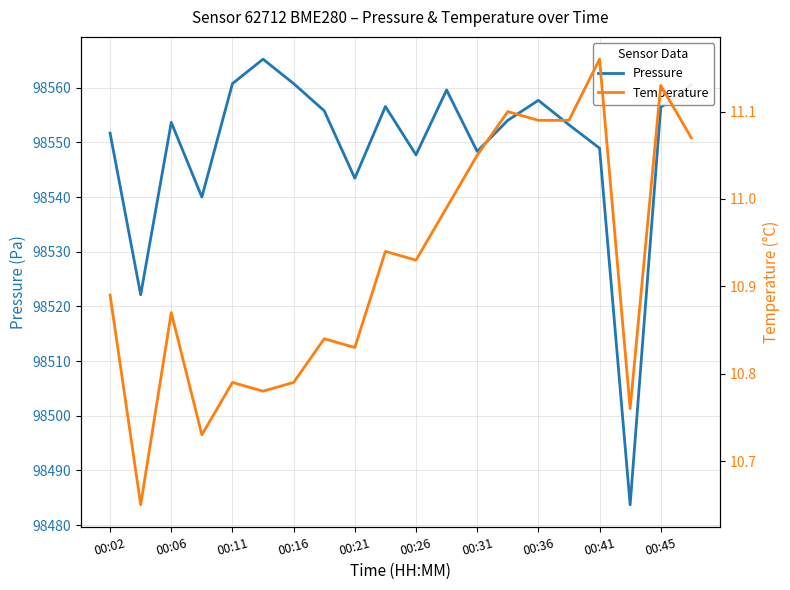

True or false: pressure and temperature cross at least once.

False